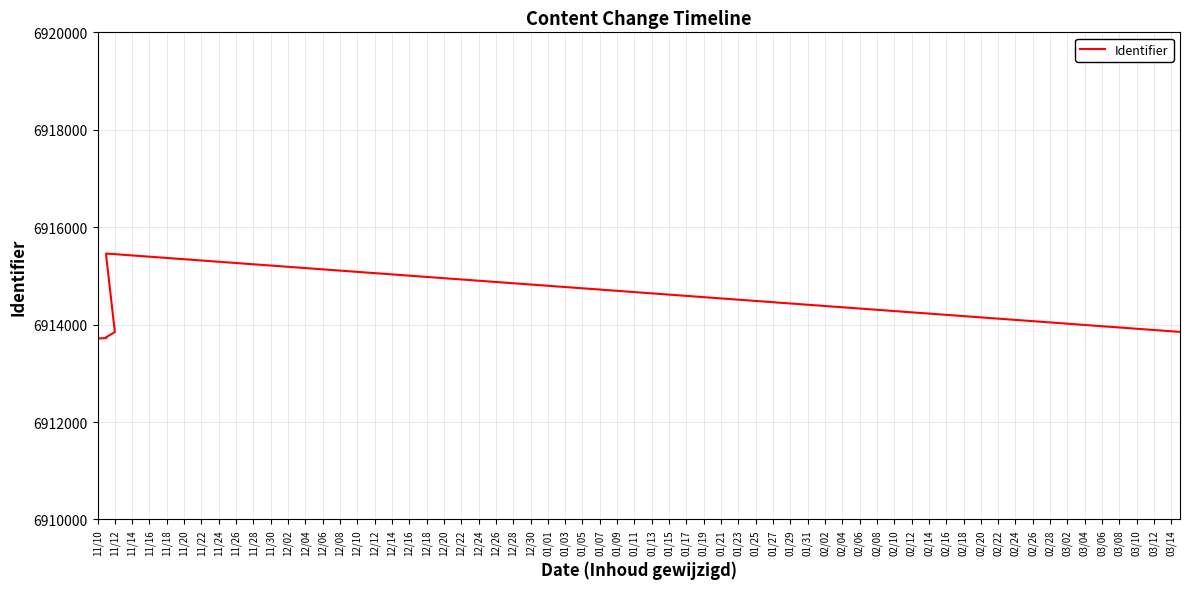

What is the sum of the values at 11/18 and 11/12?

13827571